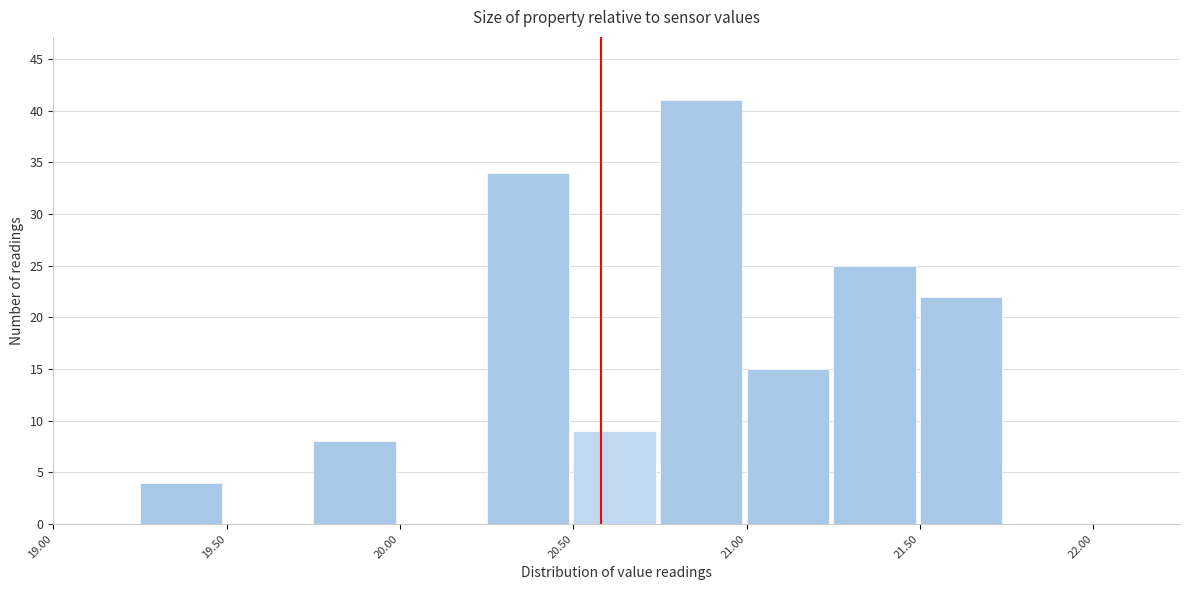

What is the height of the bar covering 21.25 to 21.50 on the x-axis? The values are not printed on the chart, so give them approximately, as read against the axis.

25